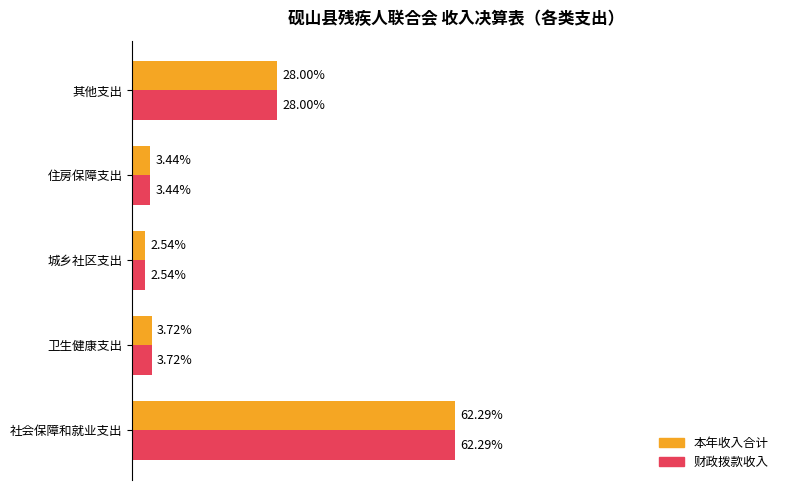

Rank the series by their maximum value, from lowest to highest.

本年收入合计, 财政拨款收入